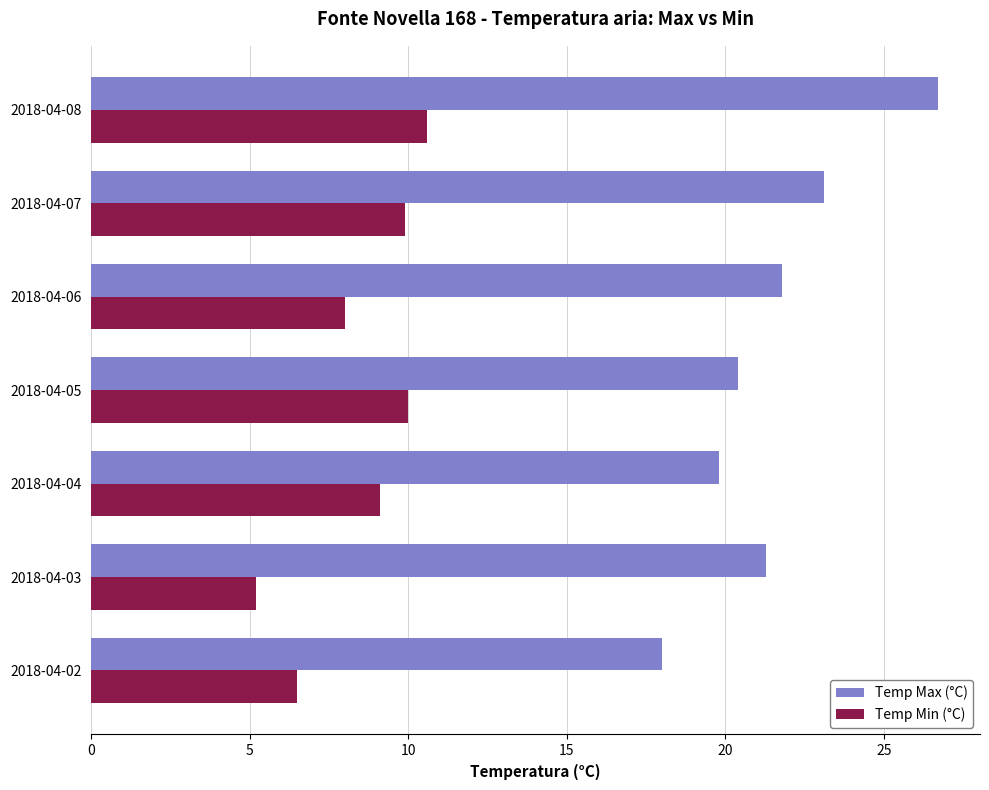

True or false: Temp Min (°C) has a value of 10.6 at 2018-04-08.

True